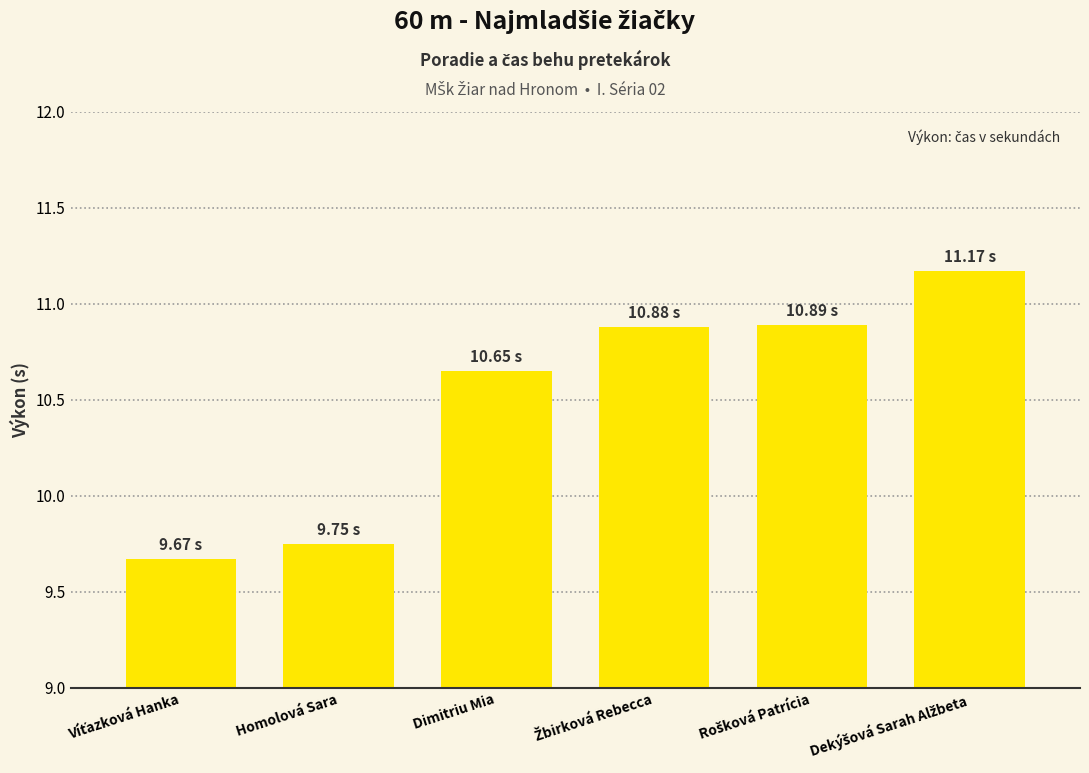

At which label is the value closest to 10?

Homolová Sara